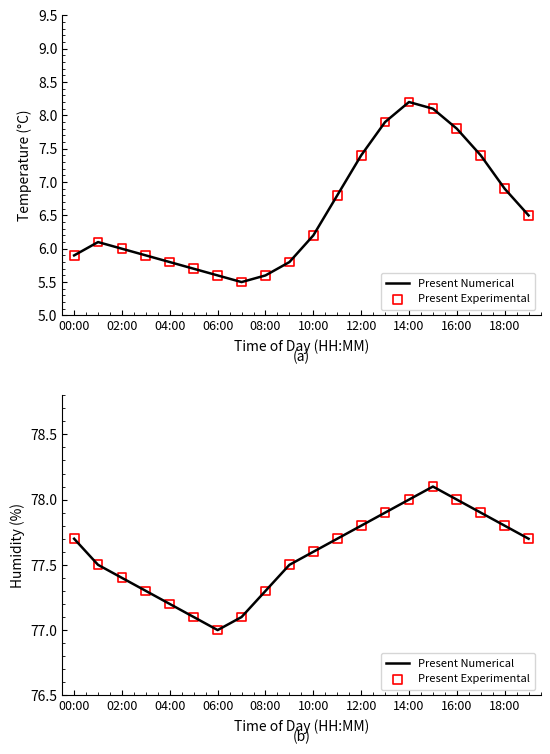

What are all the series names shown in the legend?

Present Numerical, Present Experimental